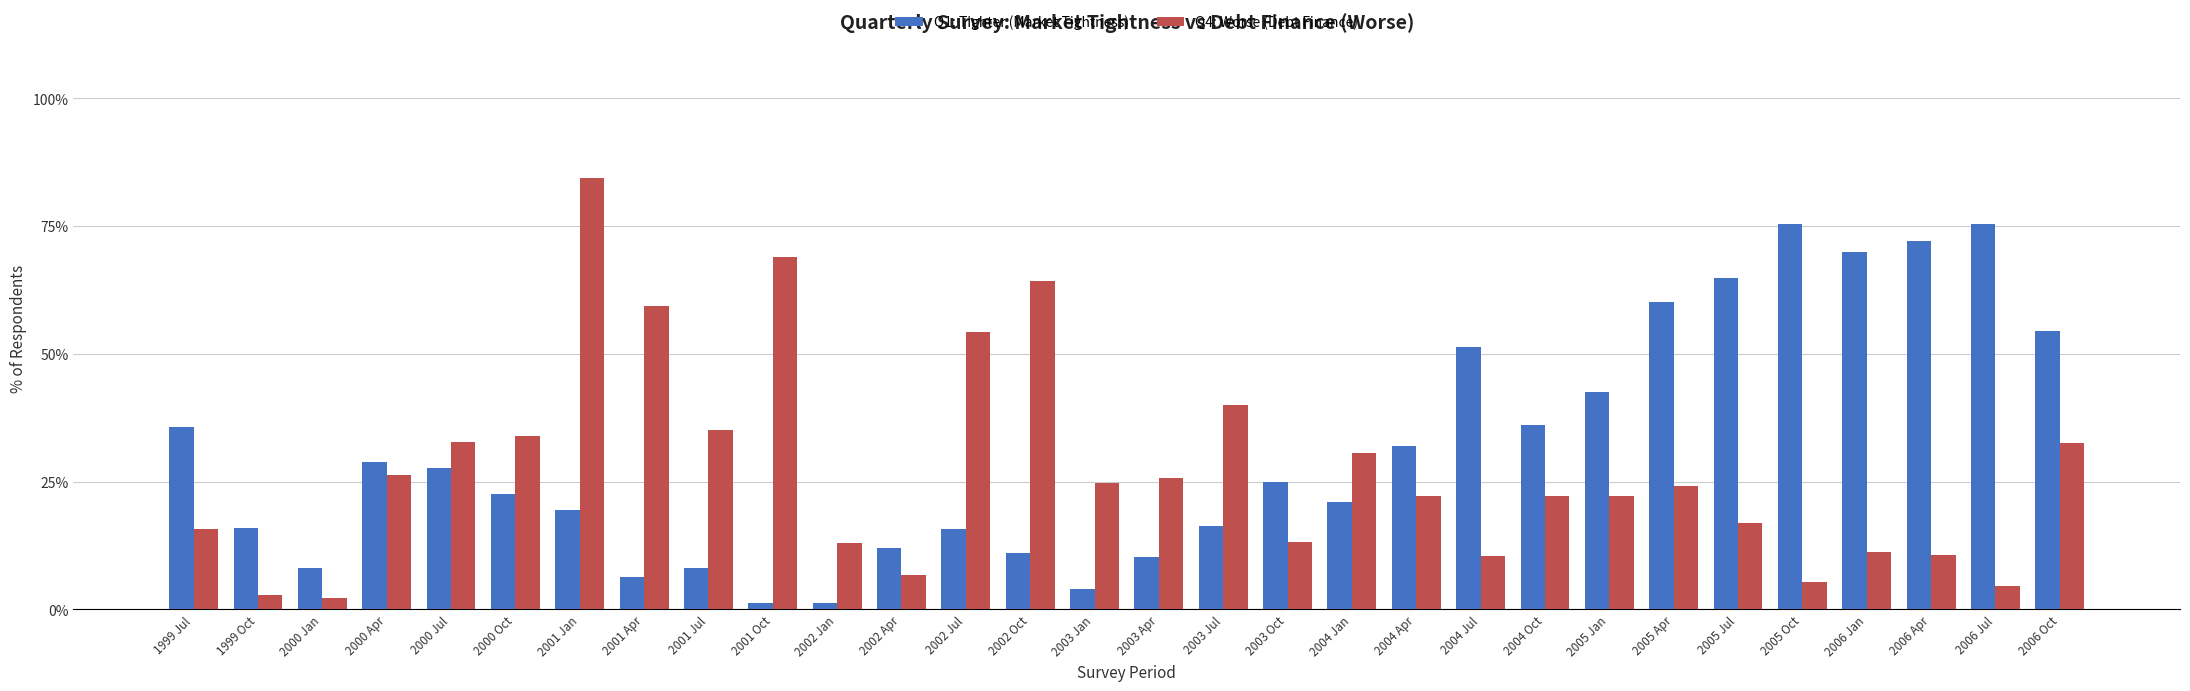

What are all the series names shown in the legend?

Q1: Tighter (Market Tightness), Q4: Worse (Debt Finance)